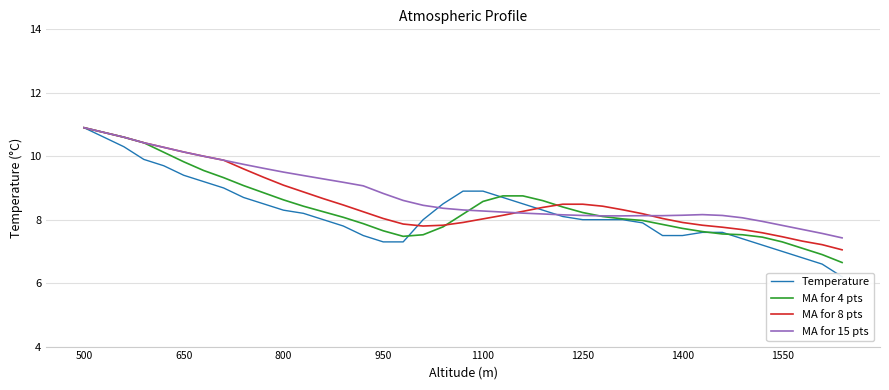

Is it true that MA for 15 pts equals 10.6 at 1400?

False